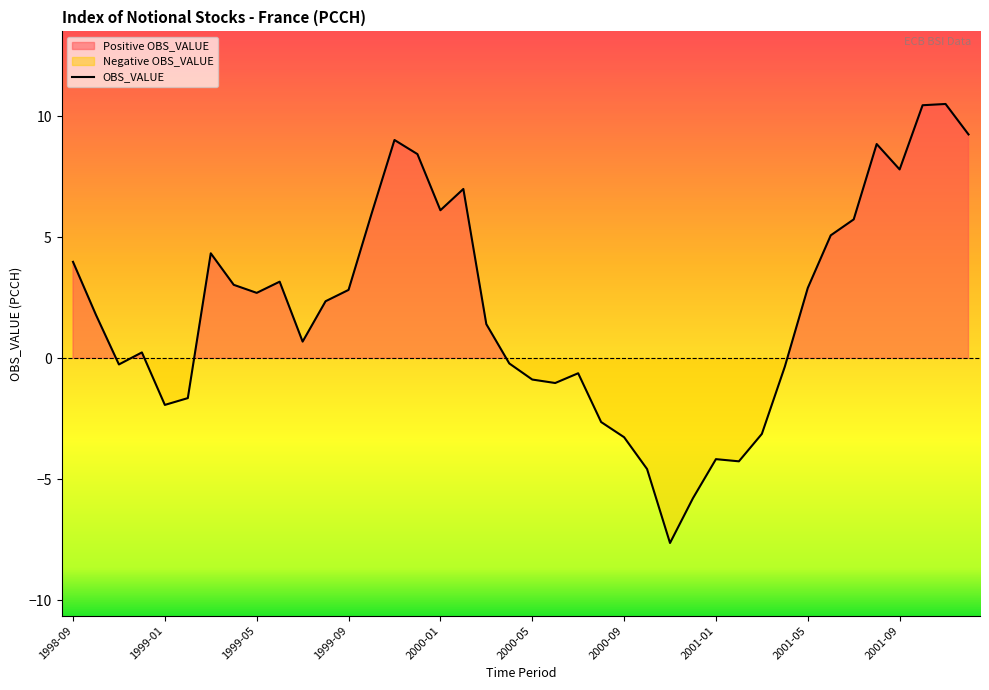

True or false: there are more than 0 points higher than both neighbors.

True